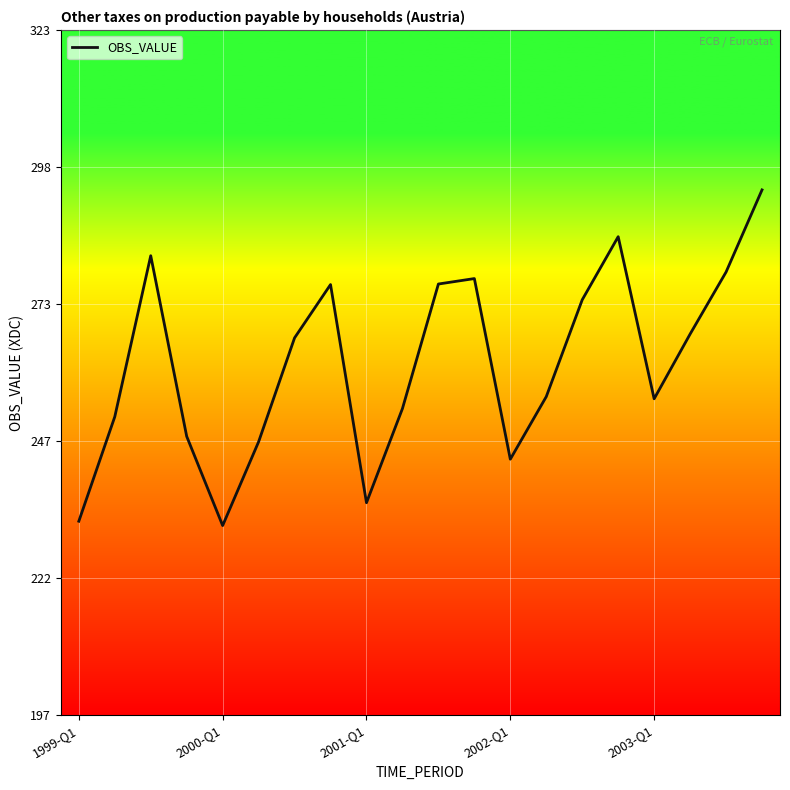

True or false: the data has more than 2 interior local peaks.

True